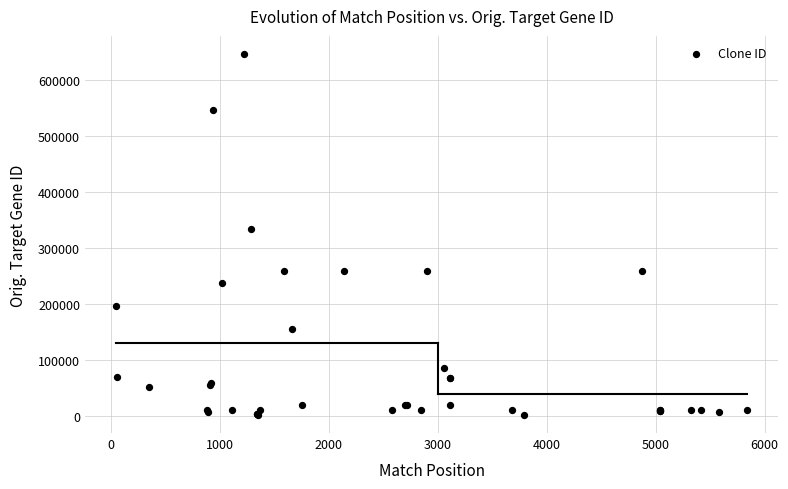

What Y value in the scatter plot is closest to 323983?

333789